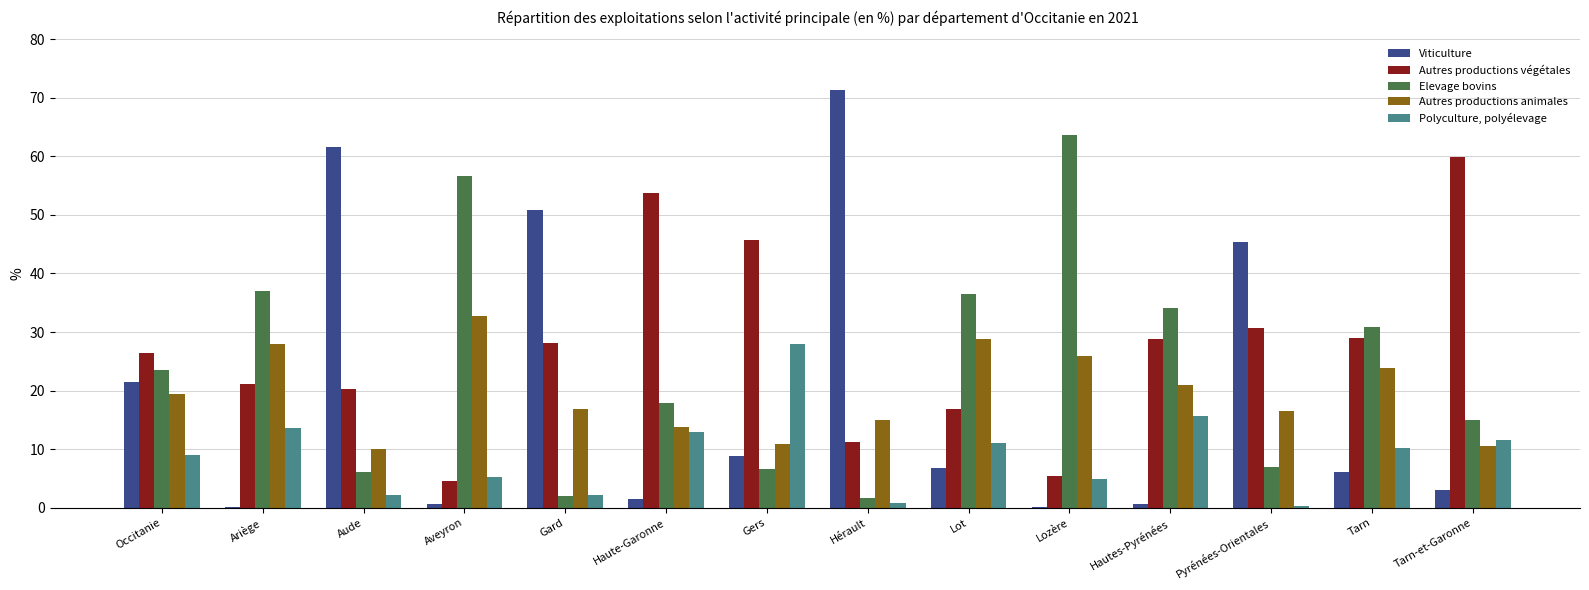

What is the spread (max minus min) of values at Hautes-Pyrénées?

33.5